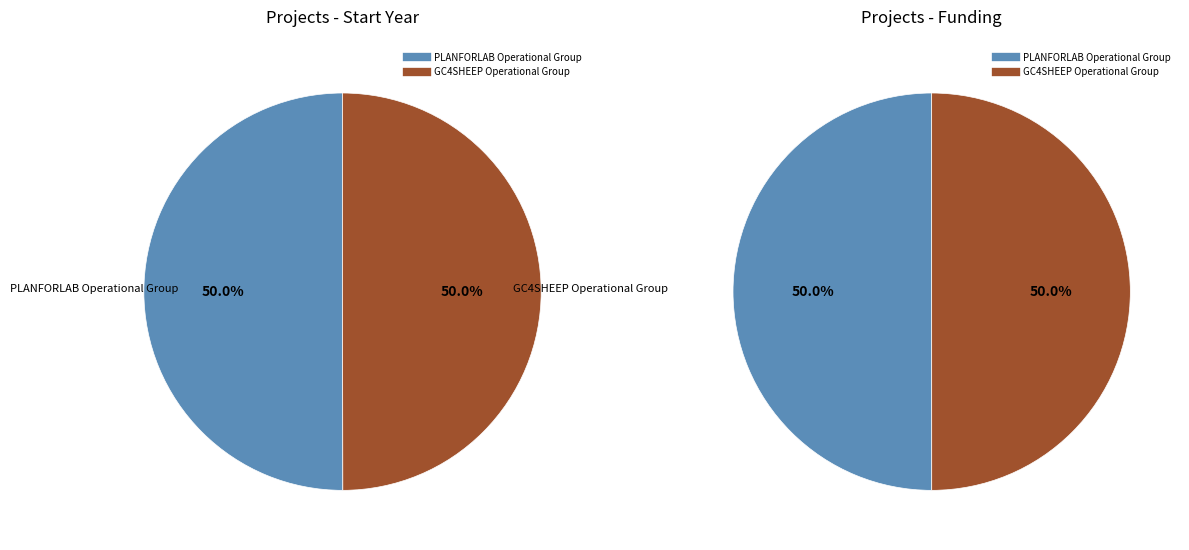

Combined, what portion of the pie is GC4SHEEP Operational Group and PLANFORLAB Operational Group?

100.0%